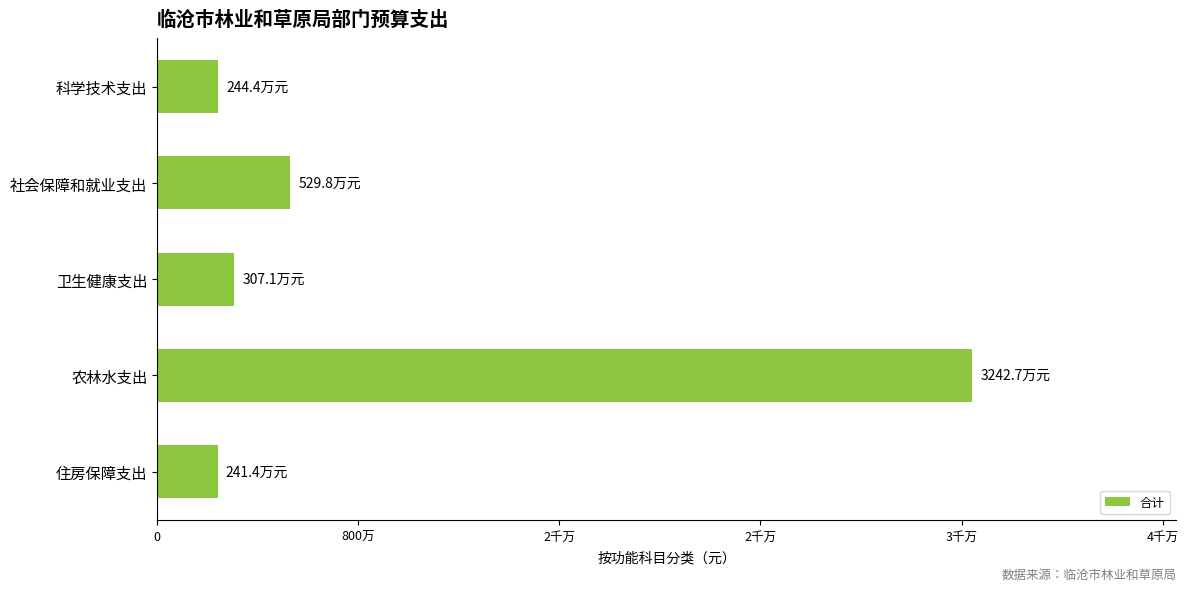

What is the difference between the second highest and second lowest values?

2853754.4